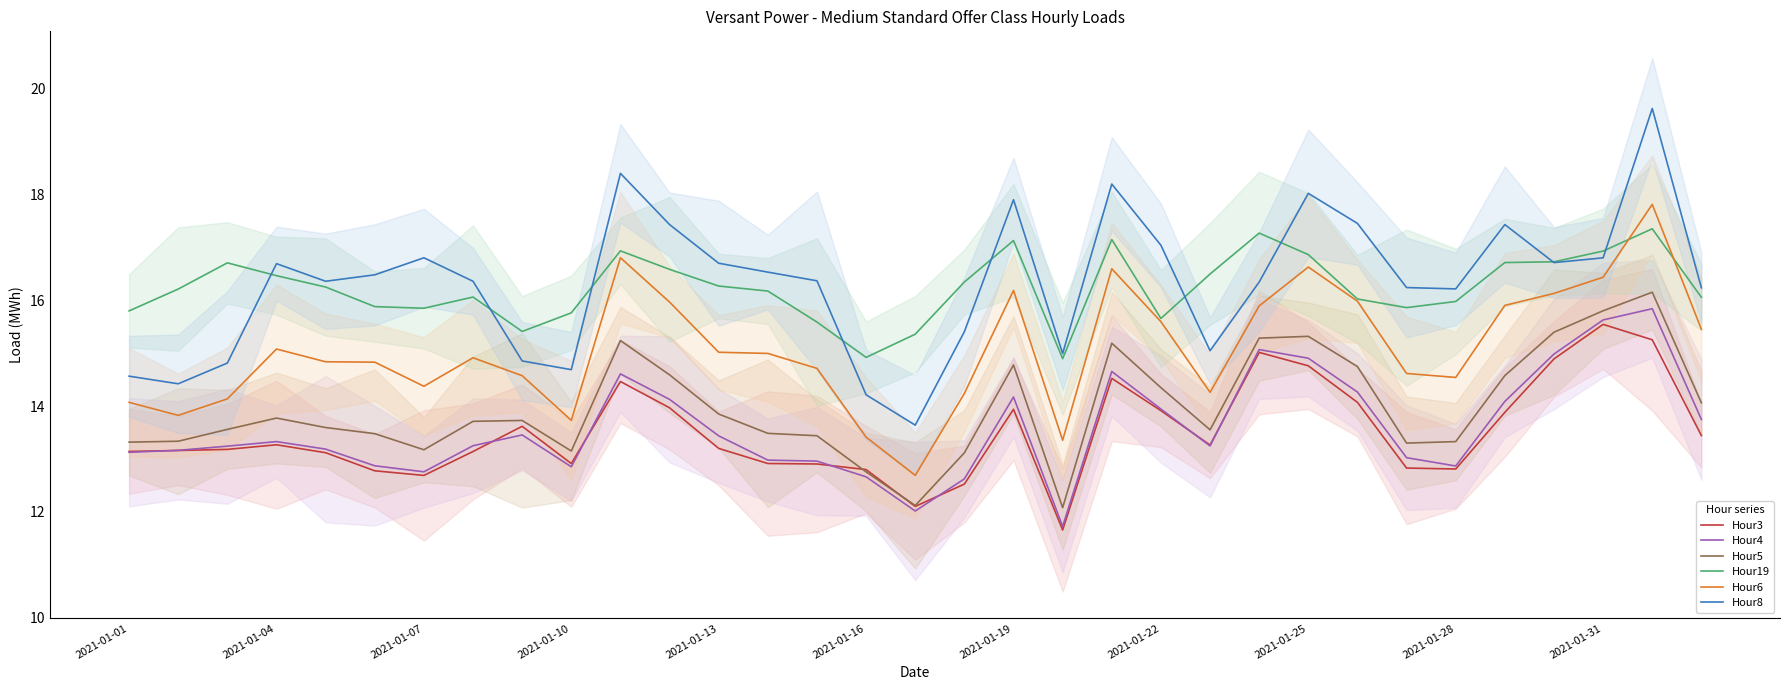

What is the lowest value of the Hour19 series?

14.9